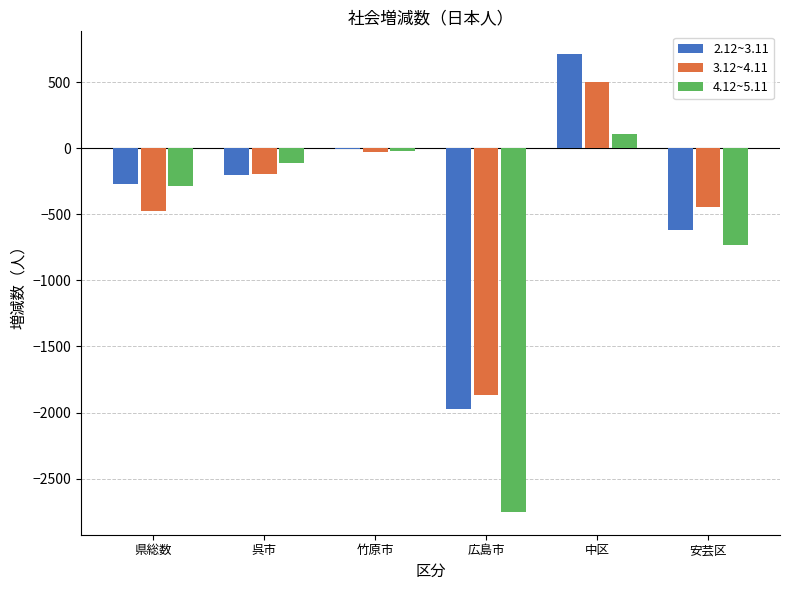

What is the approximate value of 2.12~3.11 at 広島市, to the nearest 10?

-1980